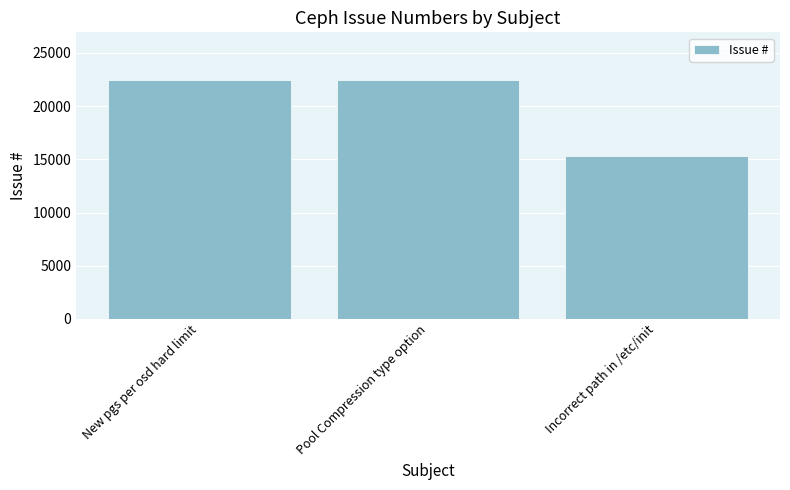

What is the difference between the maximum and second lowest values?

21